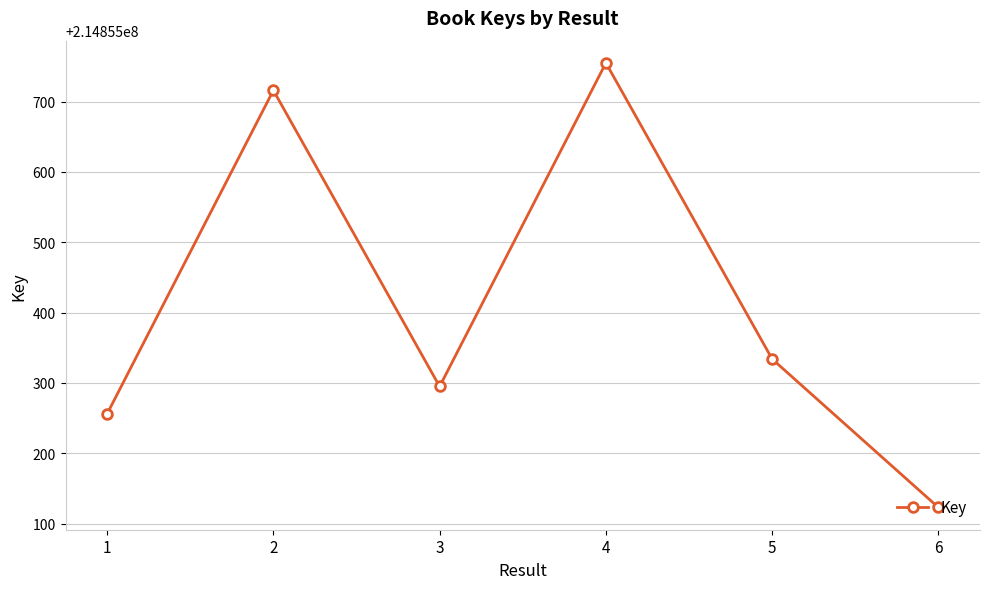

What is the maximum value shown in the chart?

214855755